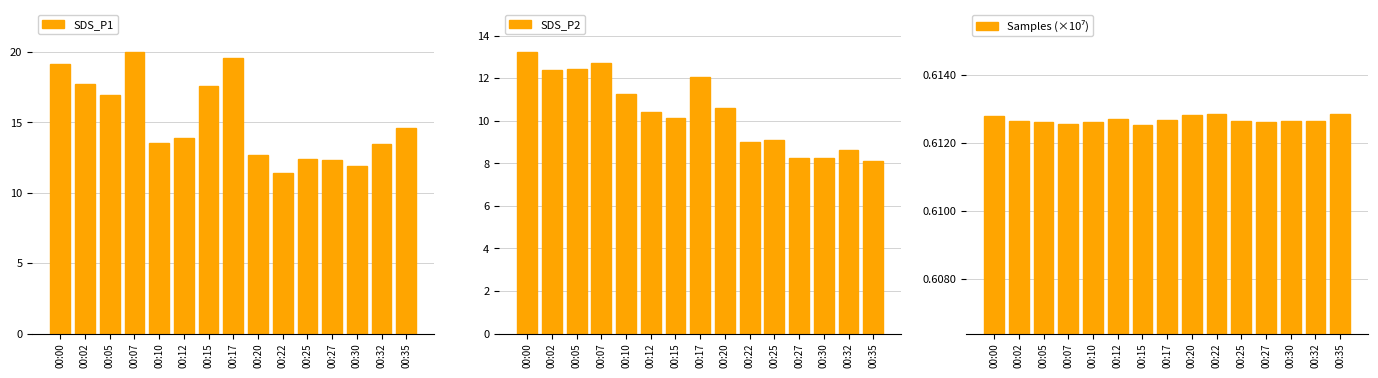

What is the minimum value for SDS_P2?

8.1